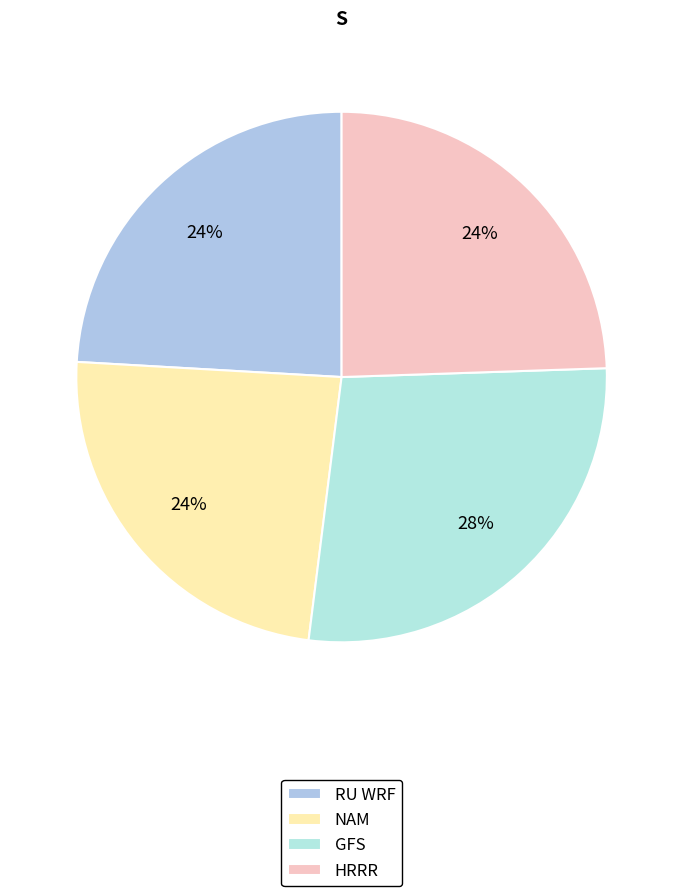

The NAM slice represents 24% of the pie. True or false?

True